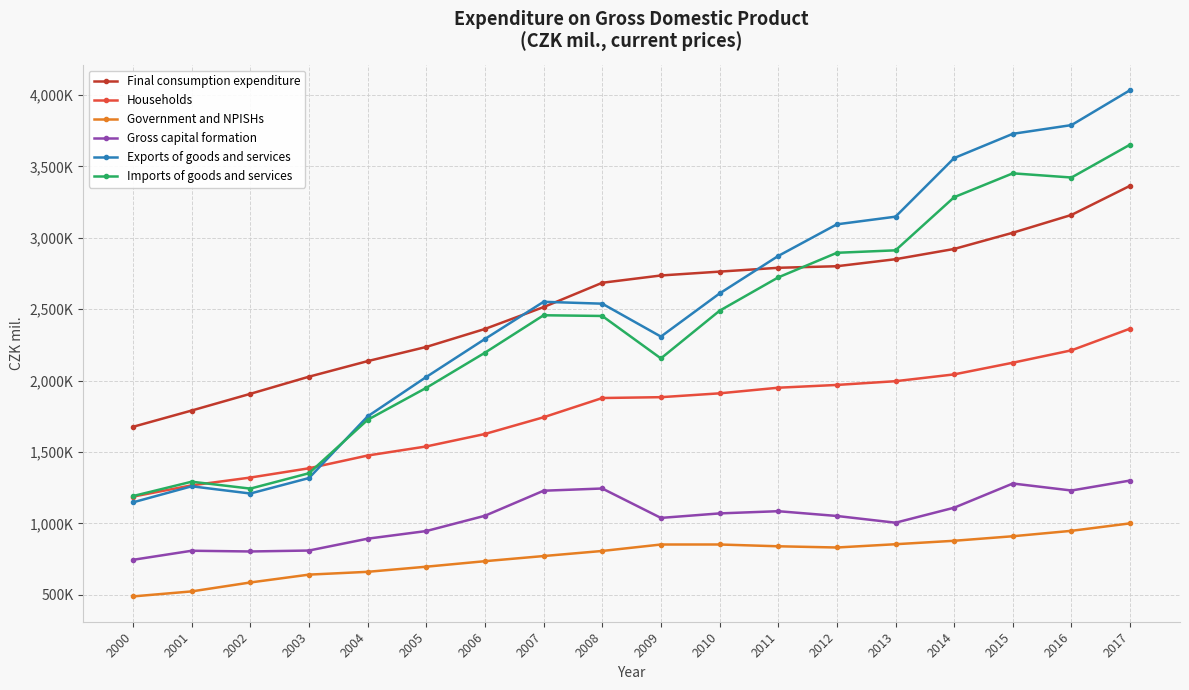

Does the chart have visible grid lines?

Yes